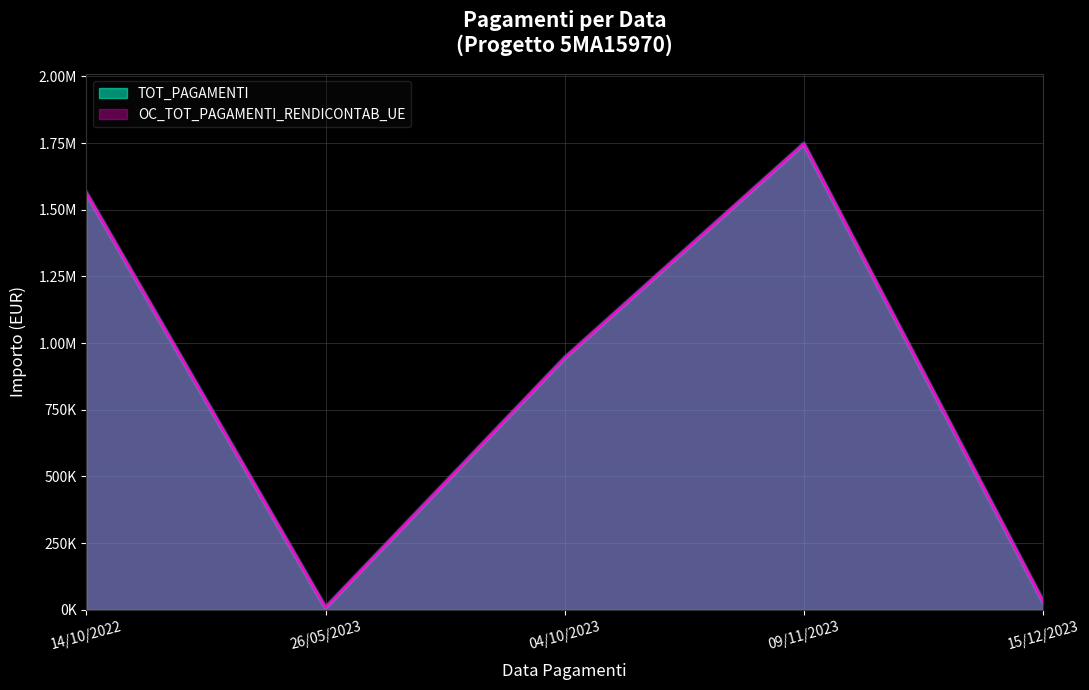

True or false: TOT_PAGAMENTI and OC_TOT_PAGAMENTI_RENDICONTAB_UE intersect in this chart.

False